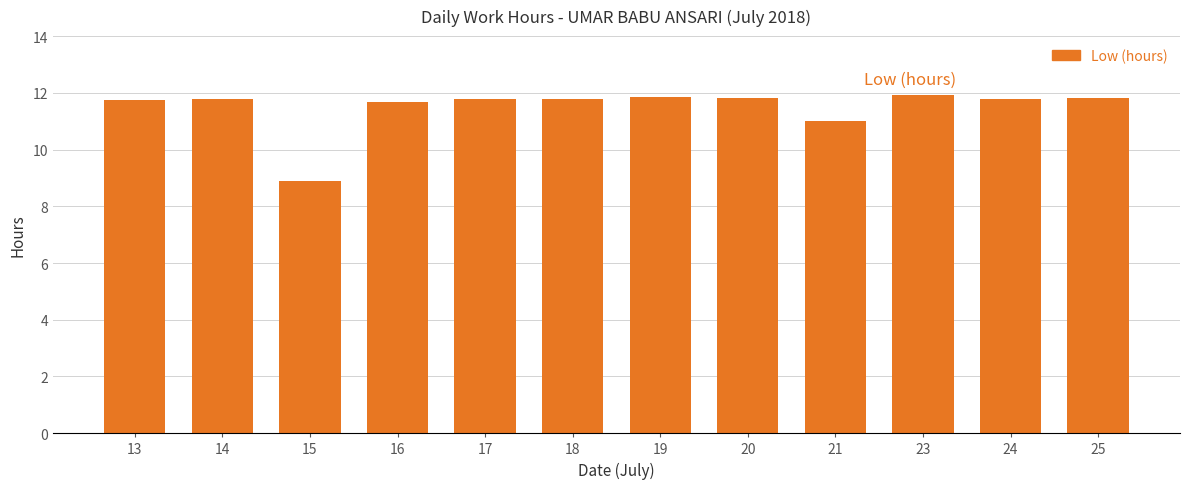

What is the average value?

11.5